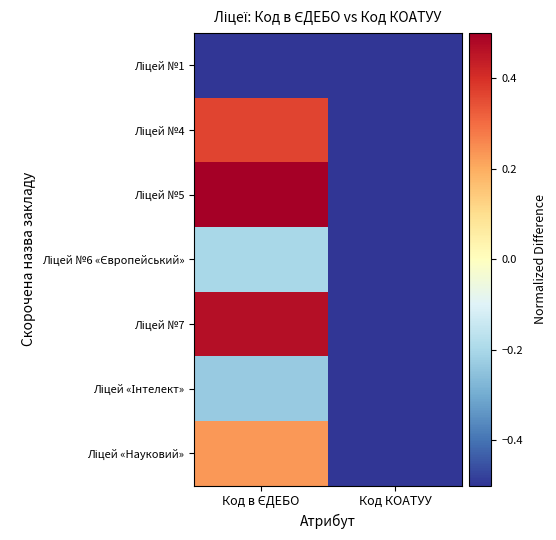

At Код в ЄДЕБО, list the series in order from largest to smallest.

Ліцей №5, Ліцей №7, Ліцей №4, Ліцей «Науковий», Ліцей №6 «Європейський», Ліцей «Інтелект», Ліцей №1